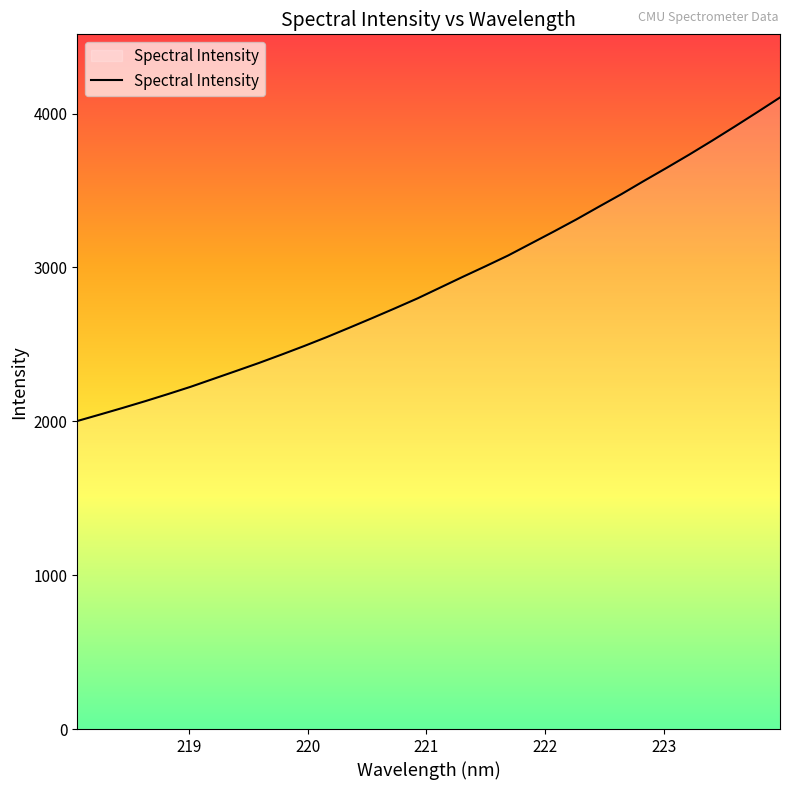

What is the difference between the maximum and minimum values?

2103.0